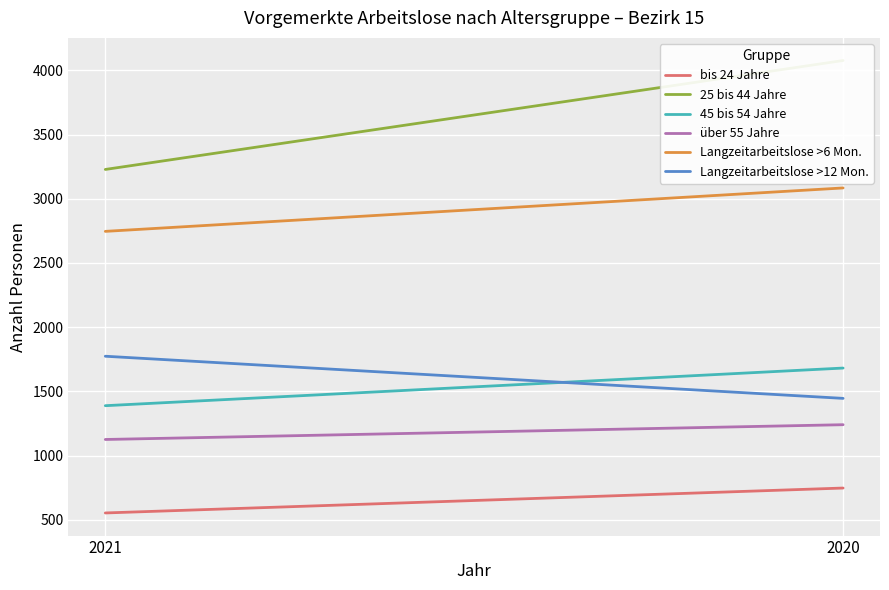

Reading right to left, transcribe all the data shown in this chart.

bis 24 Jahre: 2020=748	2021=554
25 bis 44 Jahre: 2020=4076	2021=3228
45 bis 54 Jahre: 2020=1682	2021=1389
über 55 Jahre: 2020=1241	2021=1126
Langzeitarbeitslose >6 Mon.: 2020=3084	2021=2746
Langzeitarbeitslose >12 Mon.: 2020=1446	2021=1774